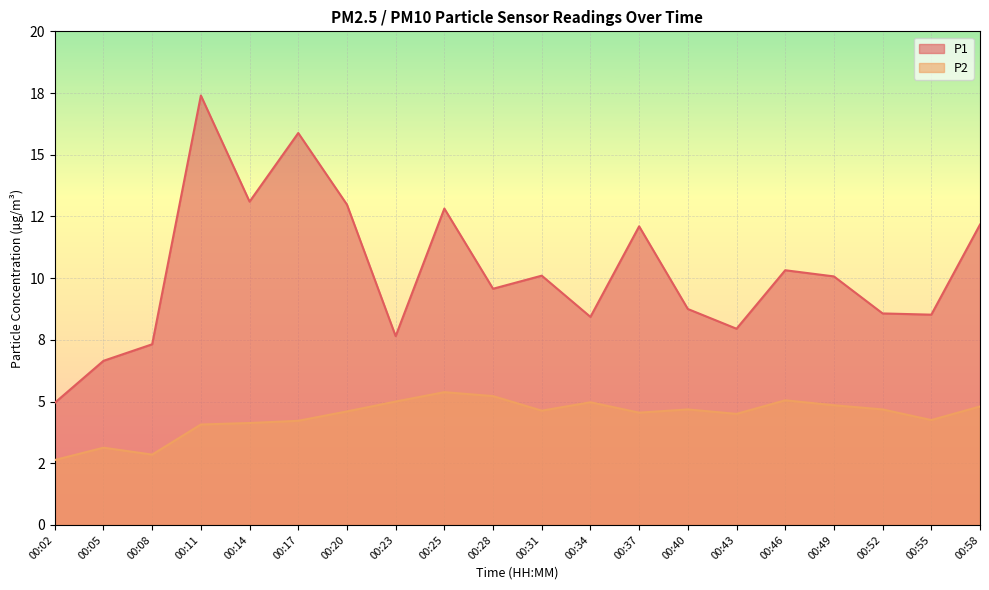

Where is P1 nearest to the value 11?

00:46